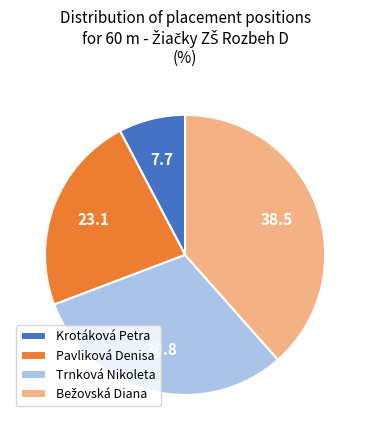

Is the sum of Trnková Nikoleta and Pavliková Denisa greater than half?

Yes